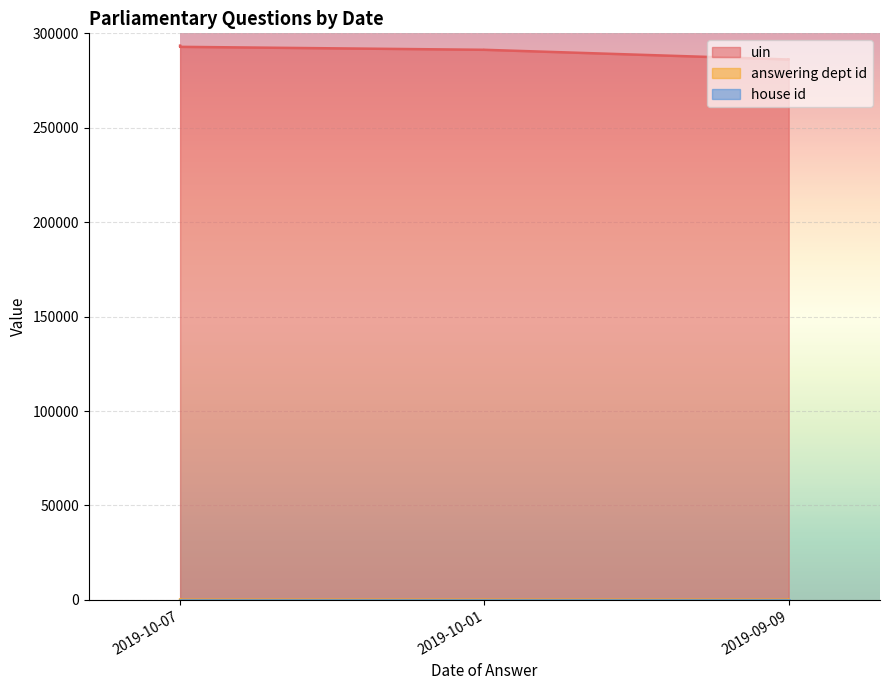

Does the chart display data point markers on the line(s)?

No